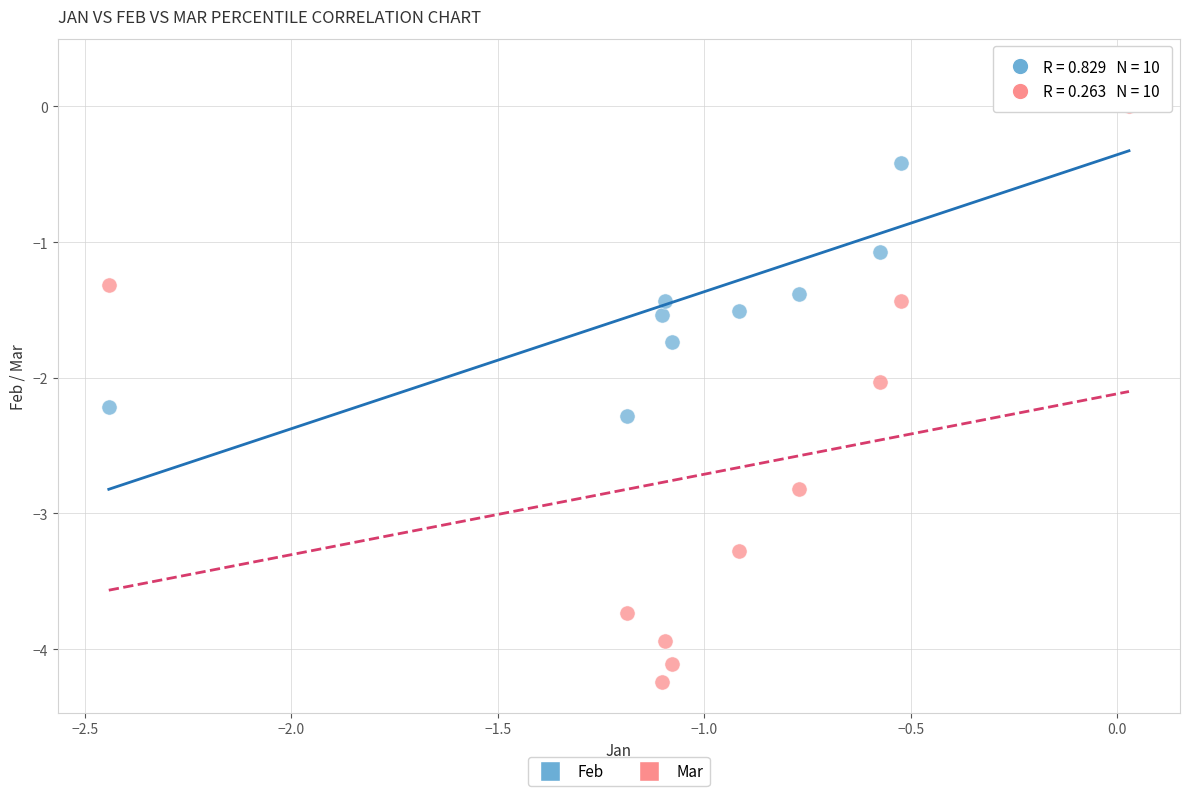

Across all data points, what is the range of Y values (max minus min)?

4.5